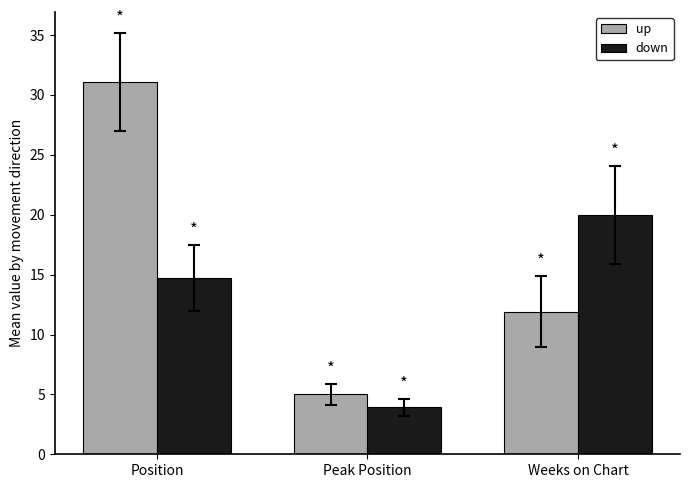

Count the number of categories in the chart.

3